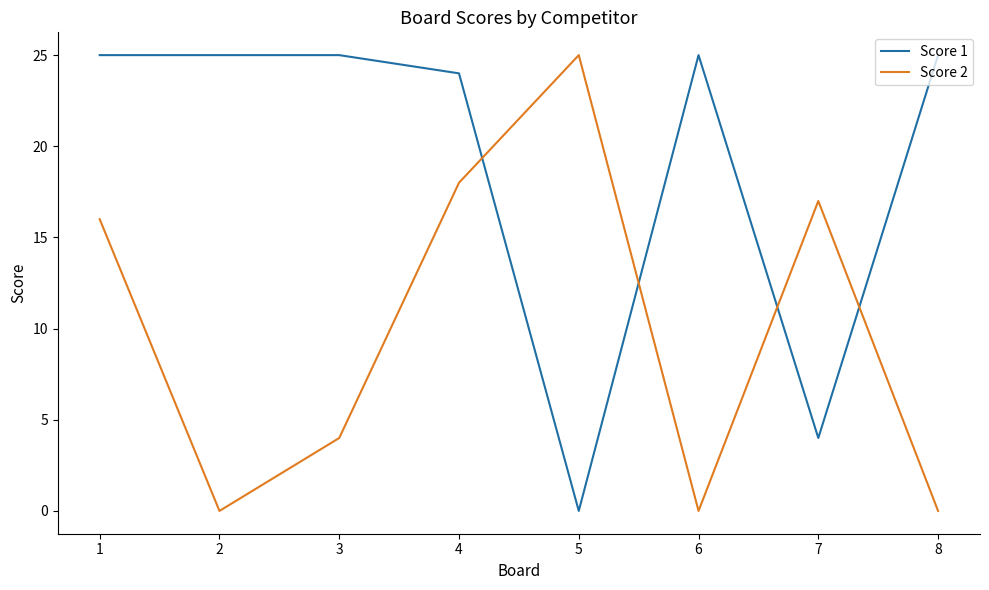

What is the difference between the highest and lowest values at 2?

25